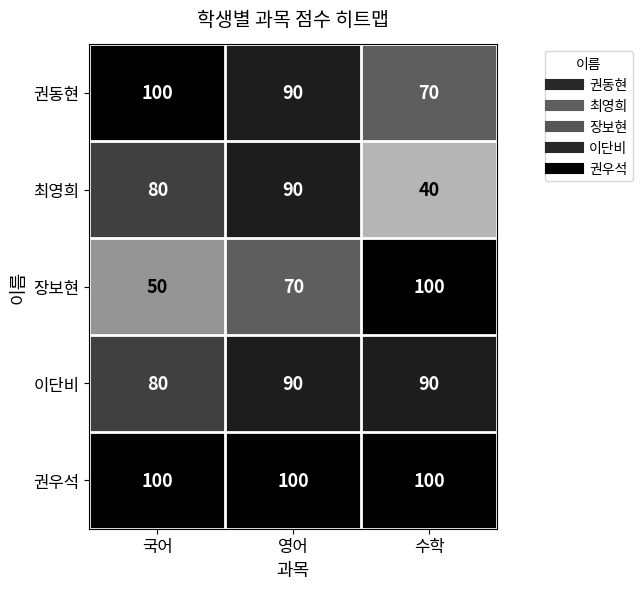

Reading left to right, extract all data points from this chart.

권동현: 국어=100	영어=90	수학=70
최영희: 국어=80	영어=90	수학=40
장보현: 국어=50	영어=70	수학=100
이단비: 국어=80	영어=90	수학=90
권우석: 국어=100	영어=100	수학=100